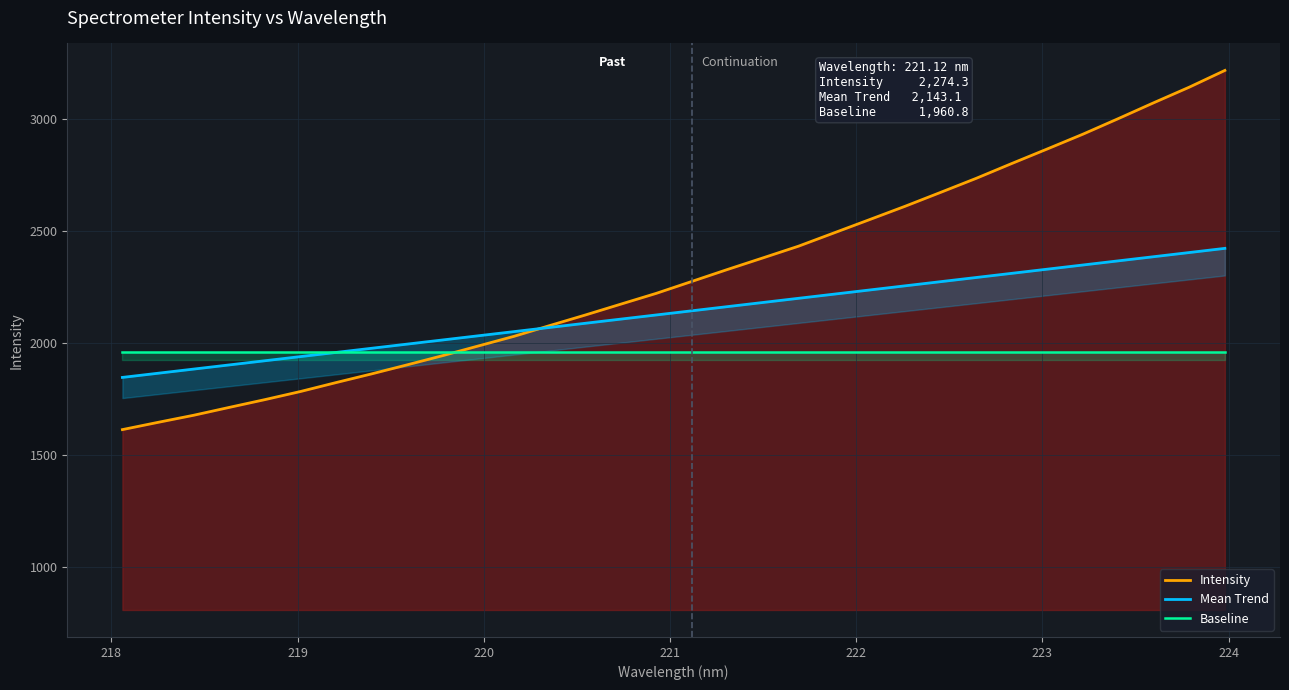

Which series has the widest spread of values?

Intensity